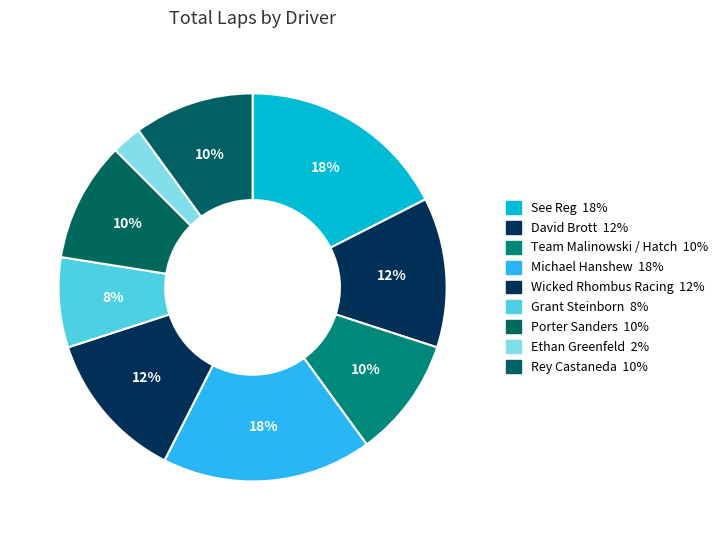

Count the number of slices in the pie.

9